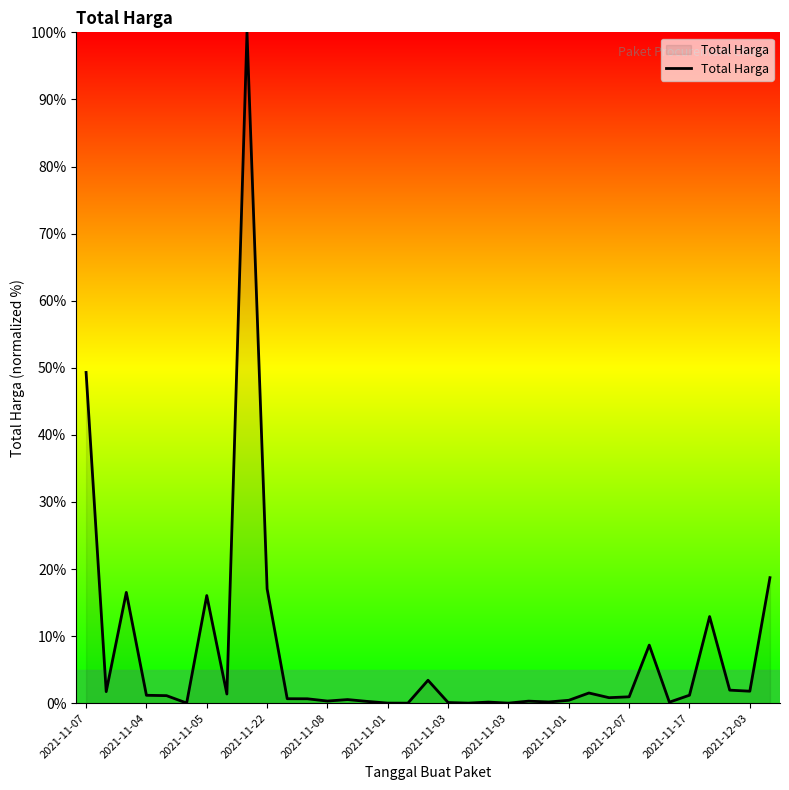

What is the greatest value displayed?

100.0